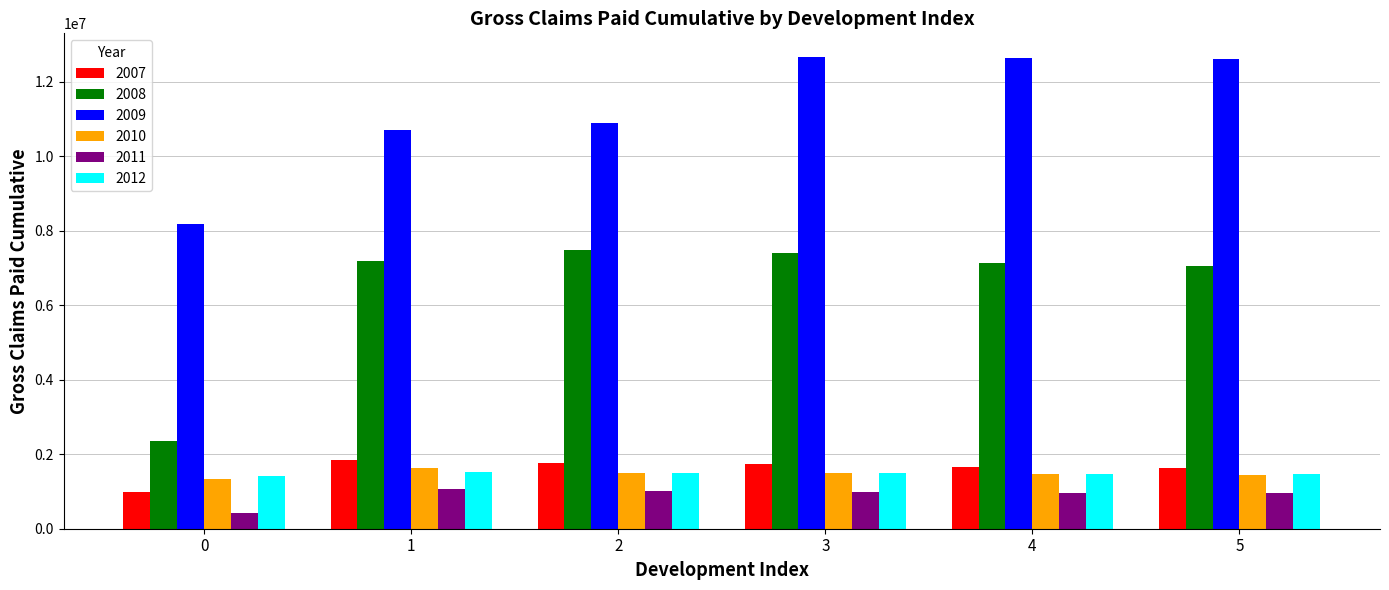

Is it true that 2008 equals 3899043.1 at 0?

False